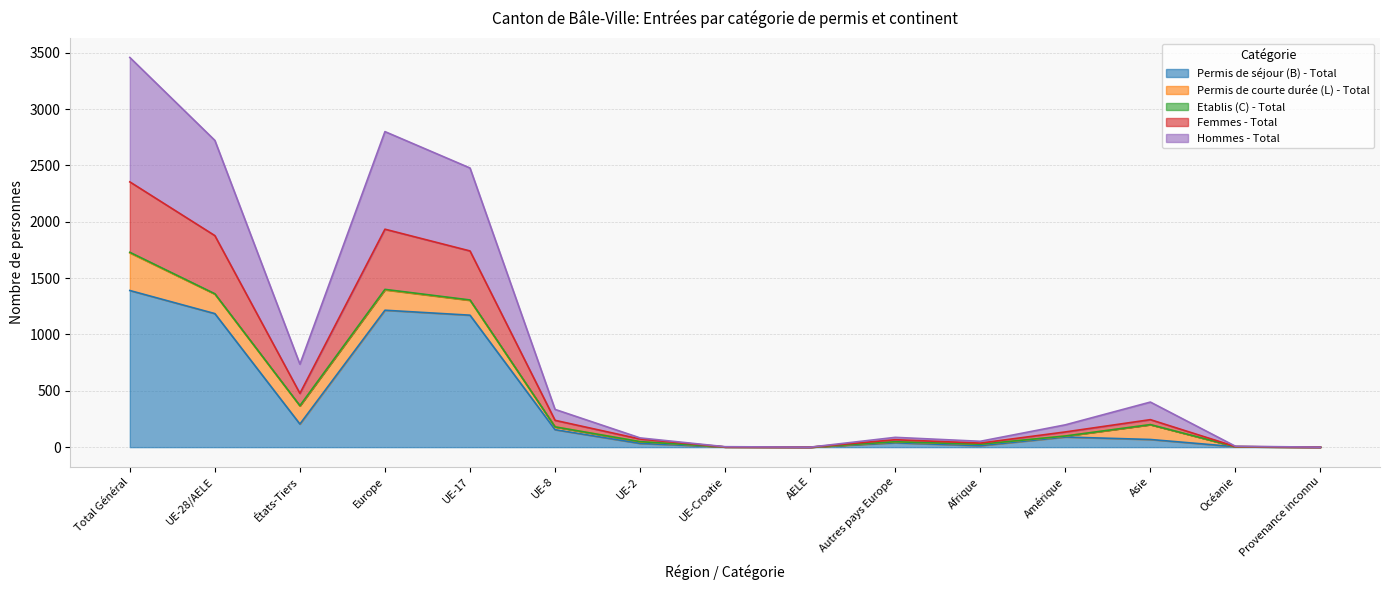

The value of Hommes - Total at Provenance inconnu is -1397. True or false?

False